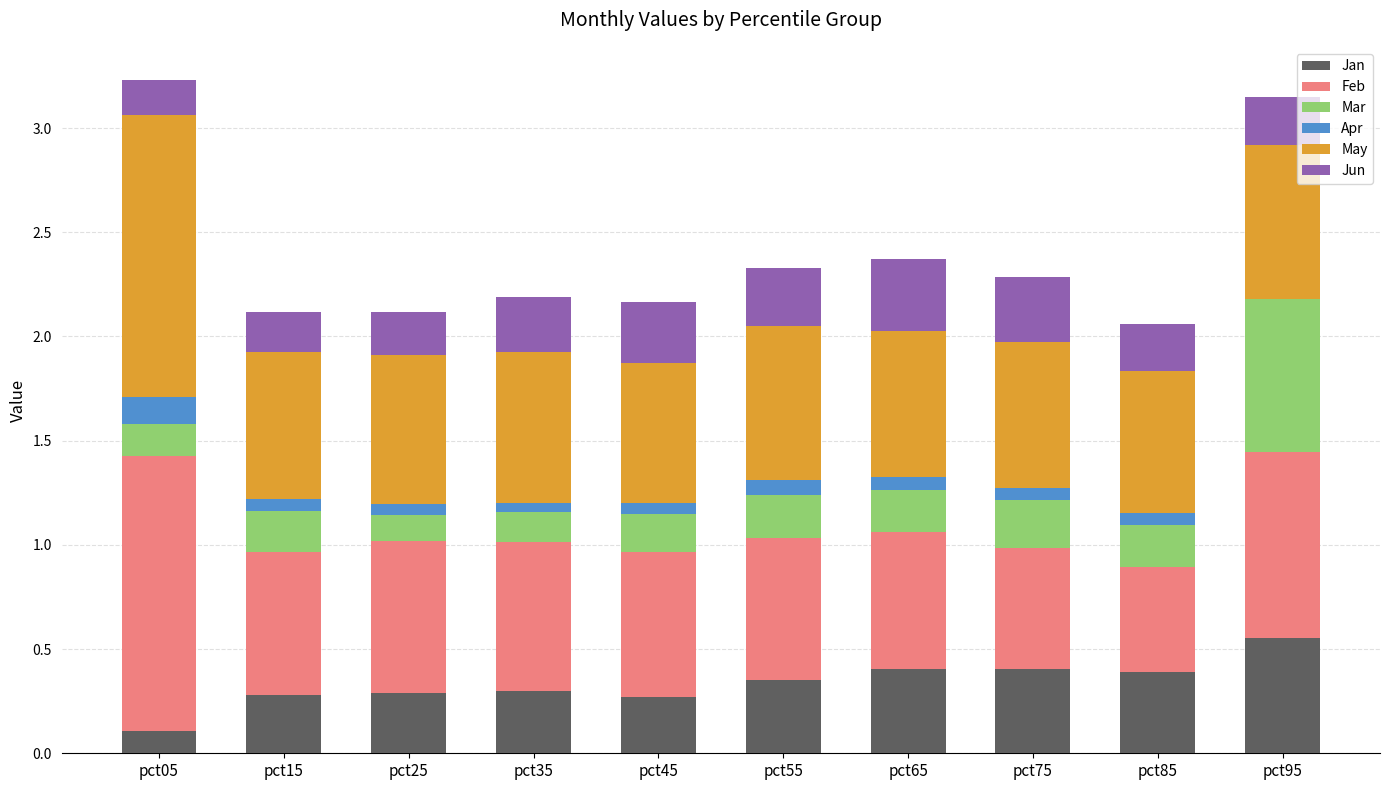

What is the average value of the Mar series?

0.2